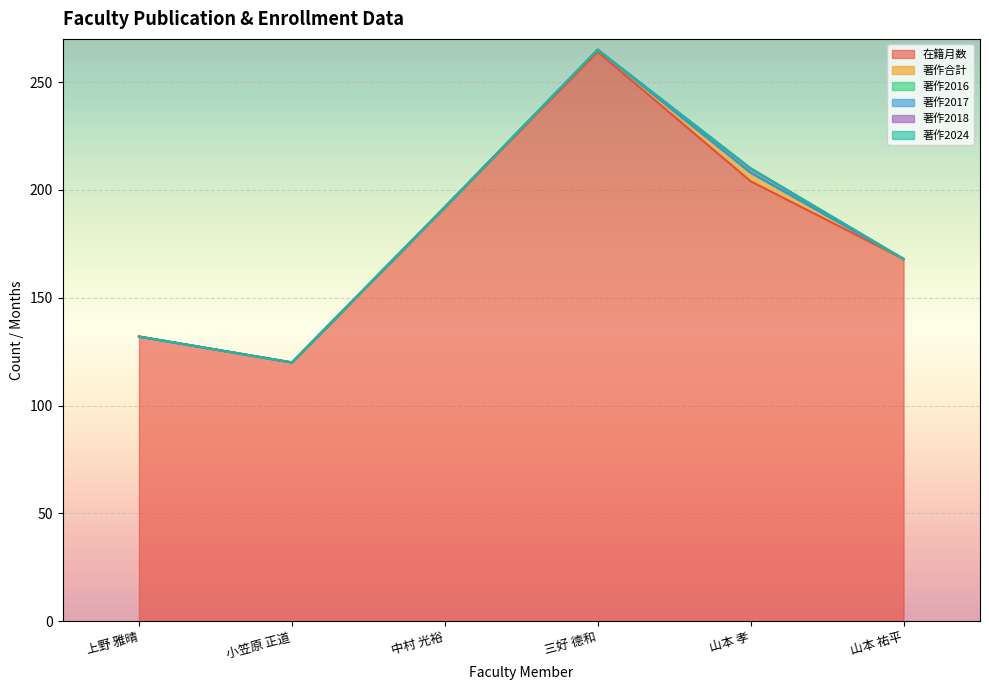

True or false: 著作2016 and 著作2017 cross at least once.

False